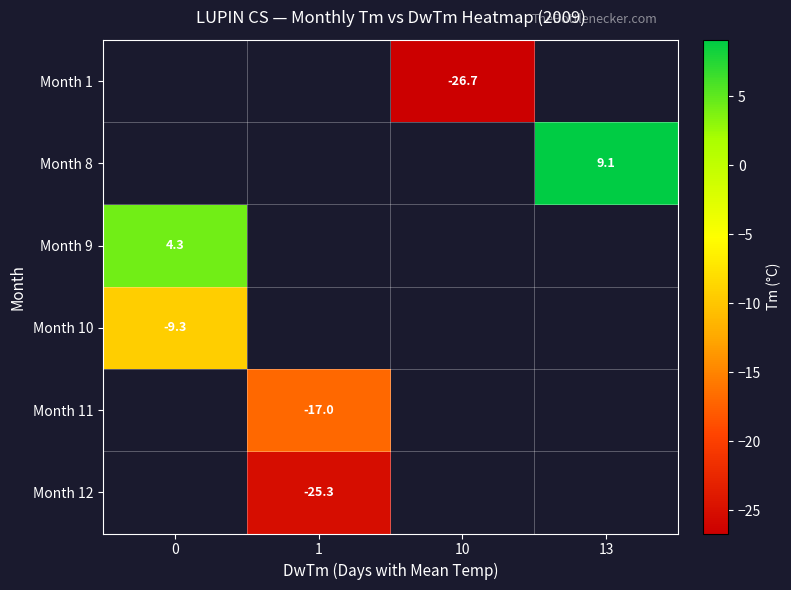

The Month 8 series shows 12.1 at 13. True or false?

False